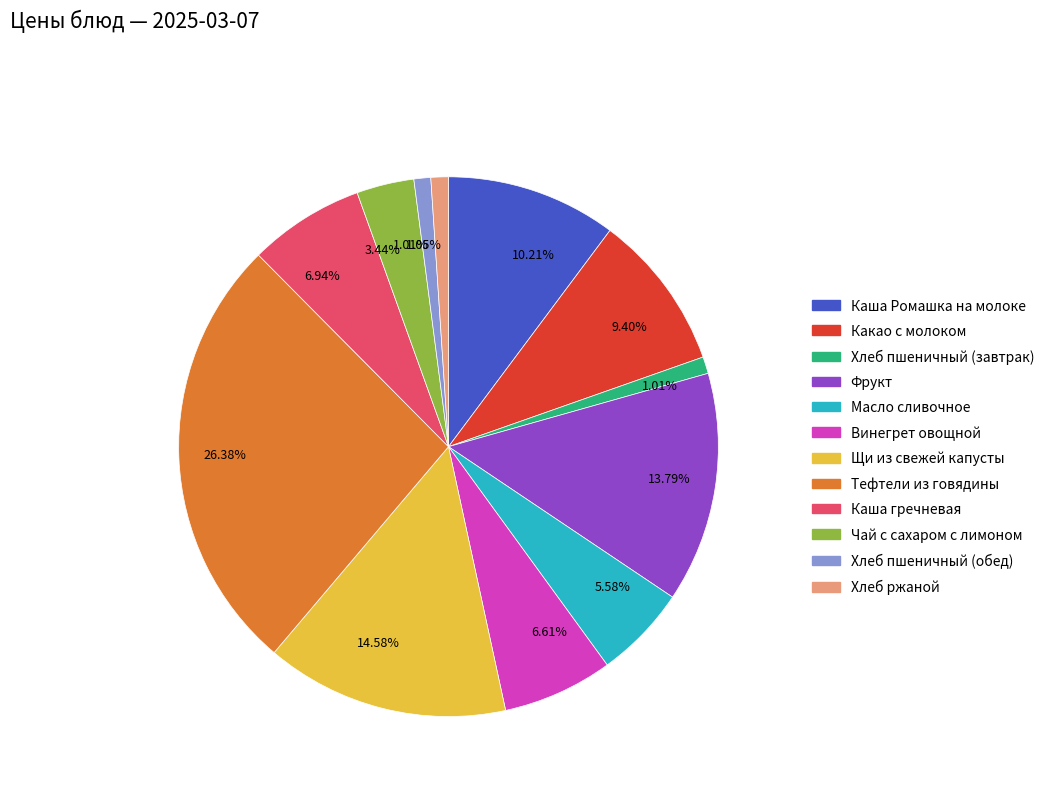

Does any single category account for the majority?

No